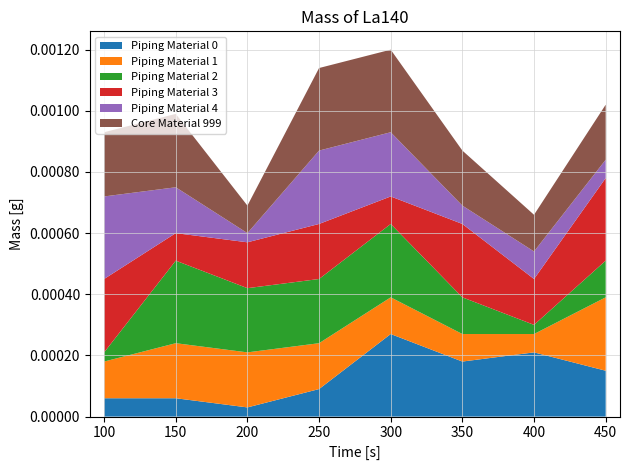

Which category has the highest value in the Piping Material 0 series?

300